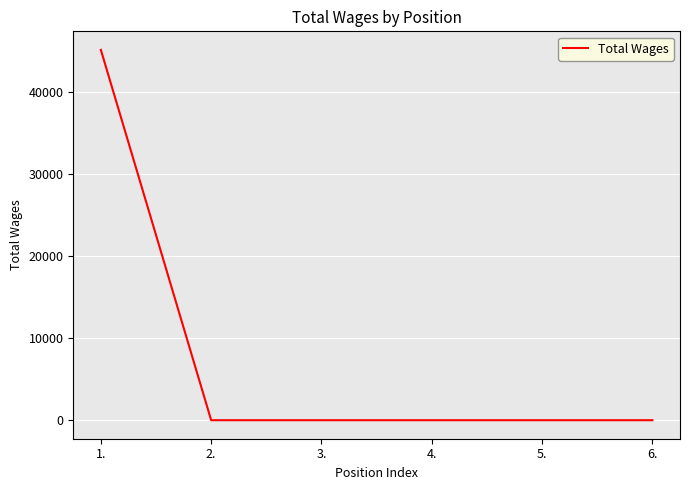

Which has a higher value, 5. or 1.?

1.